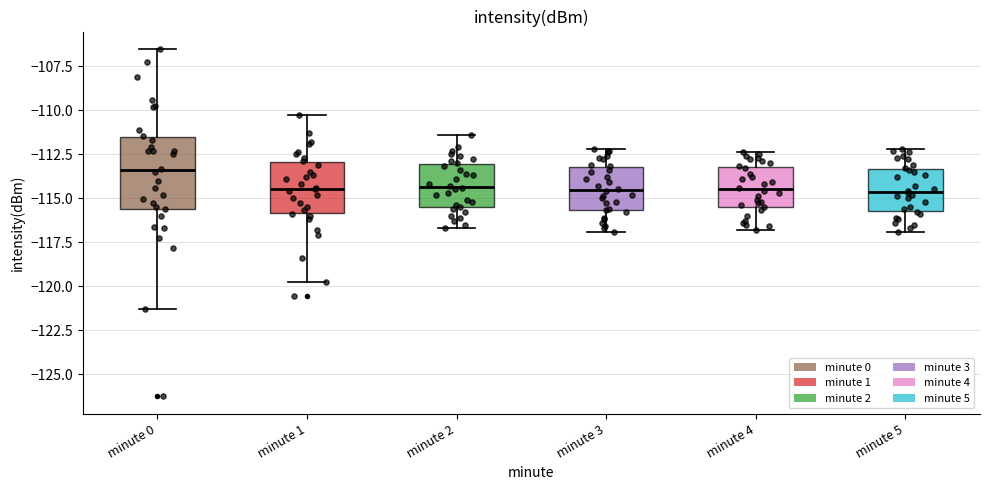

Reading left to right, read every box against the y-axis: the position of its median line, the range the box covers, and the ends of its whiskers. The values are not printed on the chart, so give them approximately, as read against the axis.

minute 0: median -113.5, box -115.5 to -111.5, whiskers -121.5 to -106.5
minute 1: median -114.5, box -116.0 to -113.0, whiskers -120.0 to -110.5
minute 2: median -114.5, box -115.5 to -113.0, whiskers -116.5 to -111.5
minute 3: median -114.5, box -115.5 to -113.0, whiskers -117.0 to -112.0
minute 4: median -114.5, box -115.5 to -113.0, whiskers -117.0 to -112.5
minute 5: median -114.5, box -115.5 to -113.5, whiskers -117.0 to -112.0